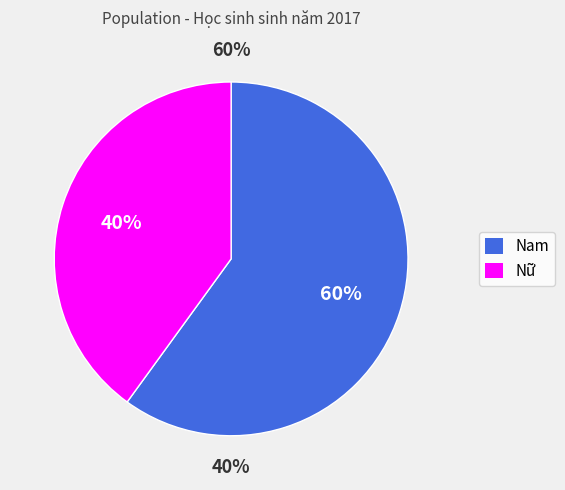

How many segments does this pie chart have?

2